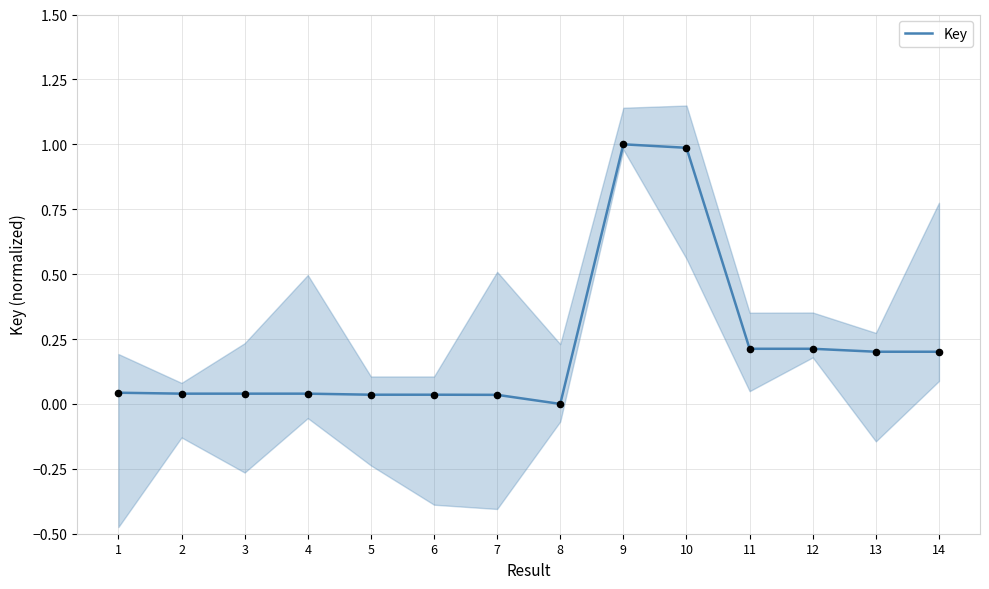

Which has a higher value, 7 or 1?

1